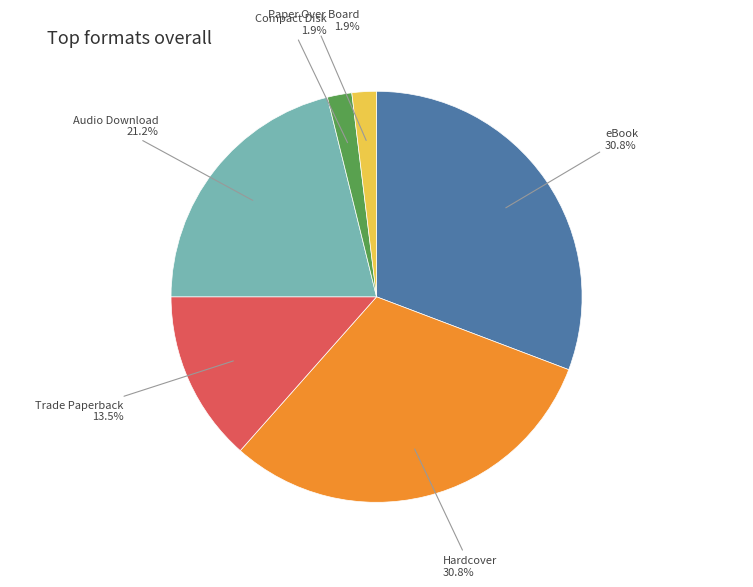

Between Paper Over Board and Trade Paperback, which is larger?

Trade Paperback